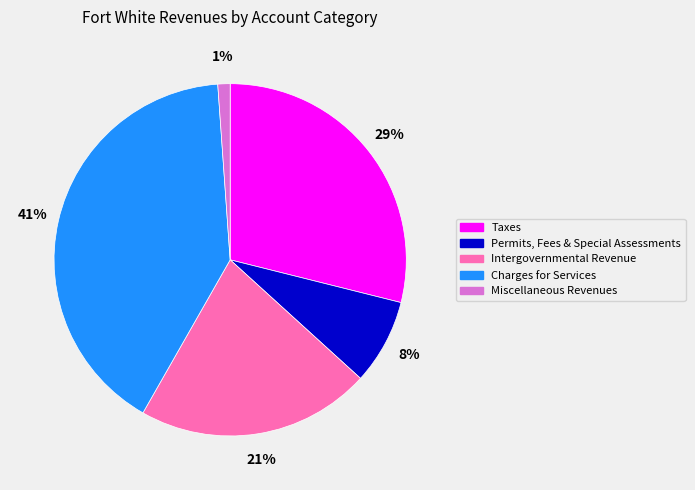

To the nearest percent, what is the average slice percentage?

20%